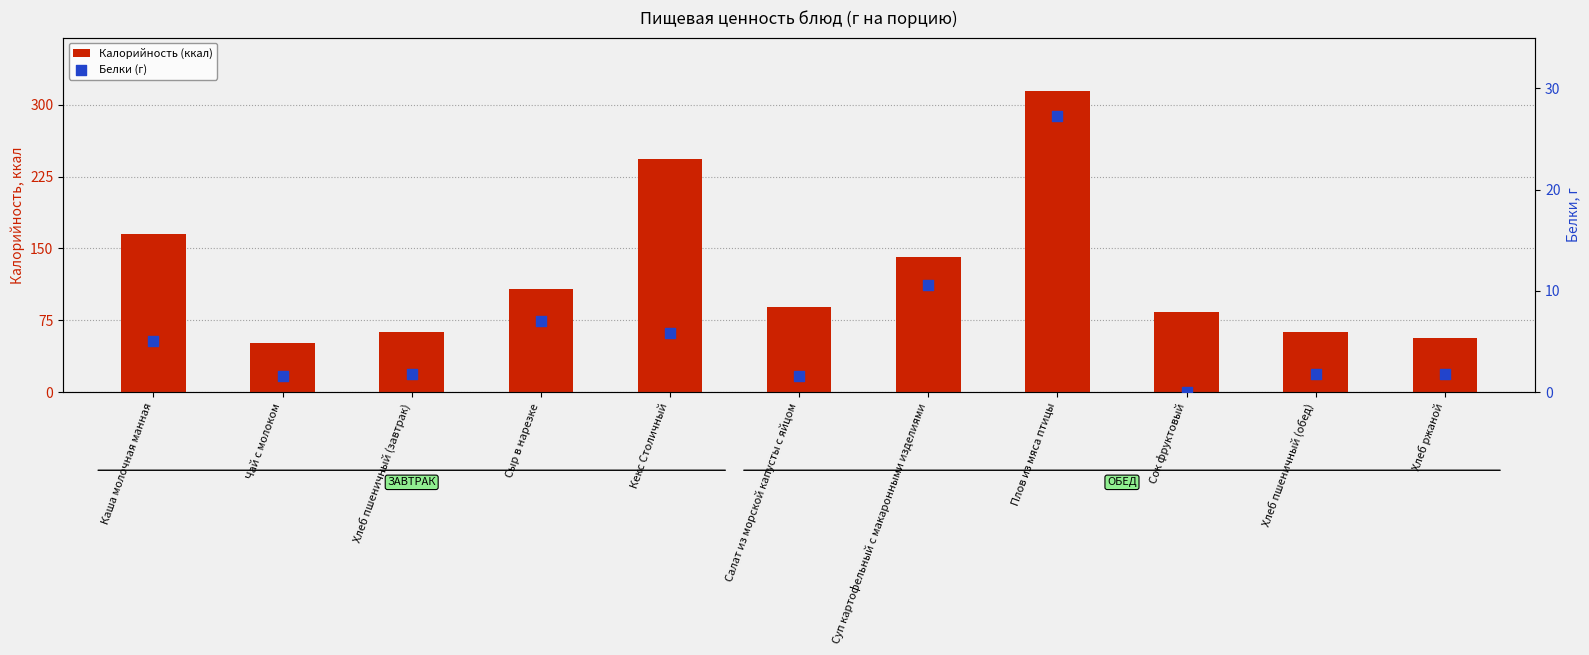

Which series contains the lowest Y value?

Белки (г)